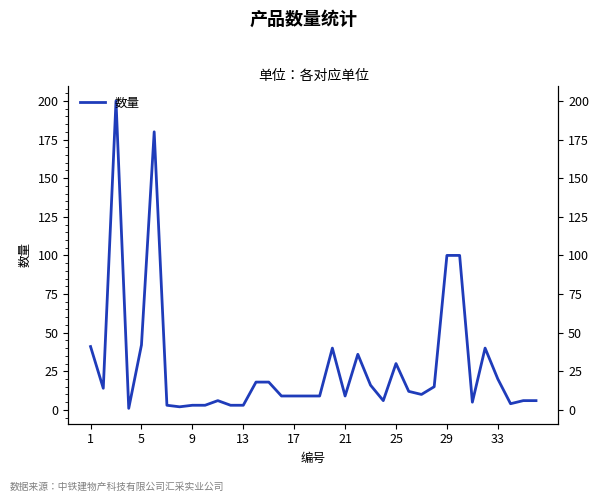

Is it true that the value at 13 is 0?

False